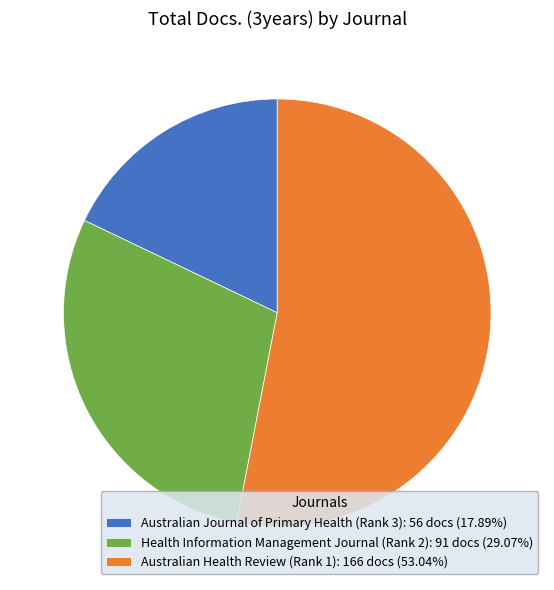

What is the ratio of the value at Australian Journal of Primary Health (Rank 3) to the value at Australian Health Review (Rank 1)?

0.3